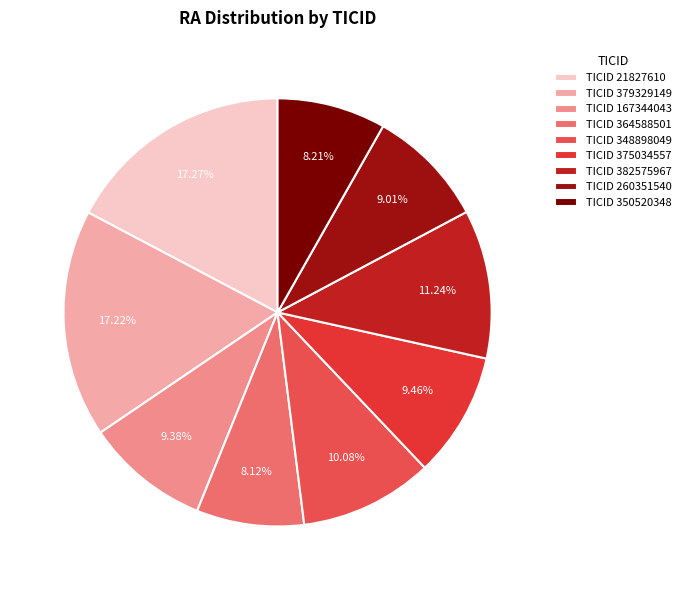

Approximately how many times larger is the value at TICID 379329149 compared to TICID 260351540?

1.9